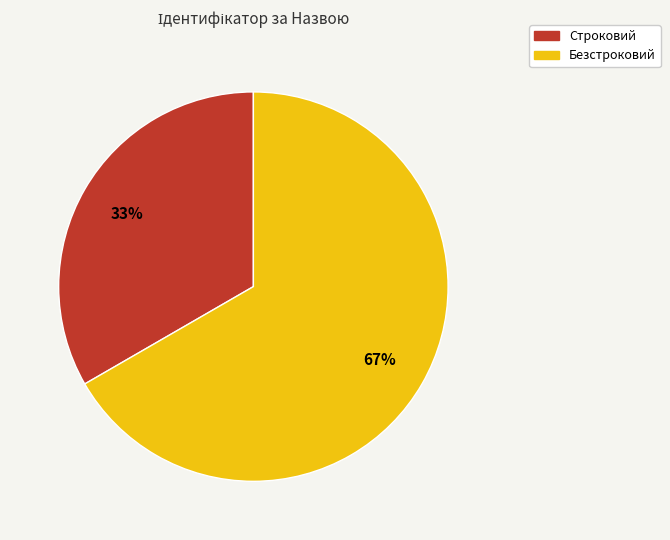

How many slices are in this pie chart?

2